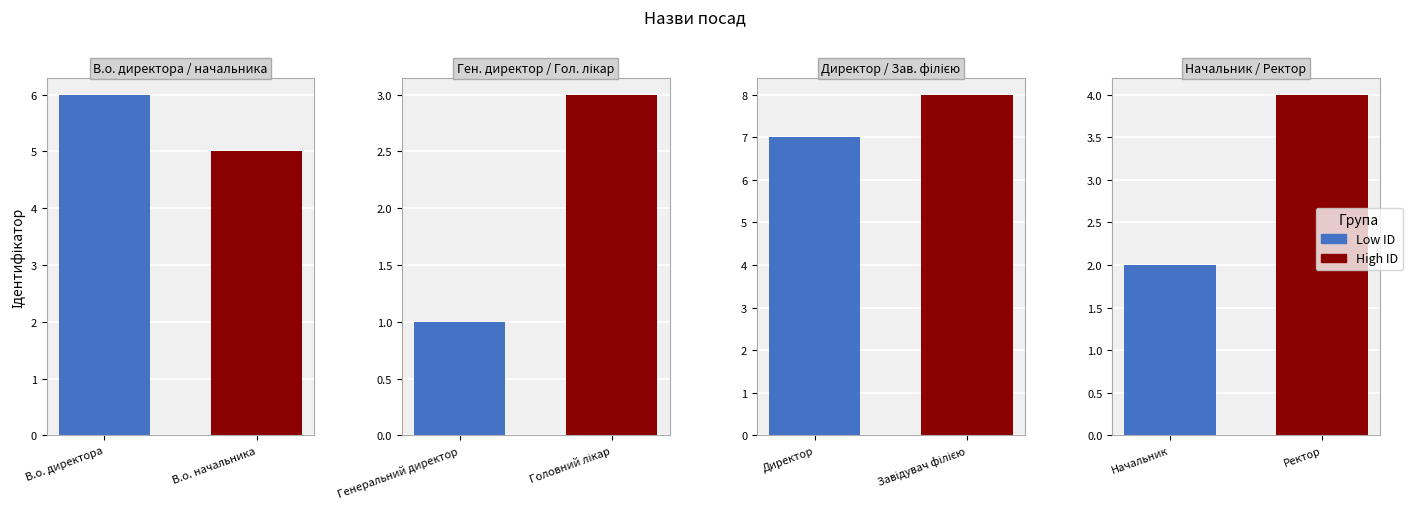

What is the difference between the values at Головний лікар and Завідувач філією?

5